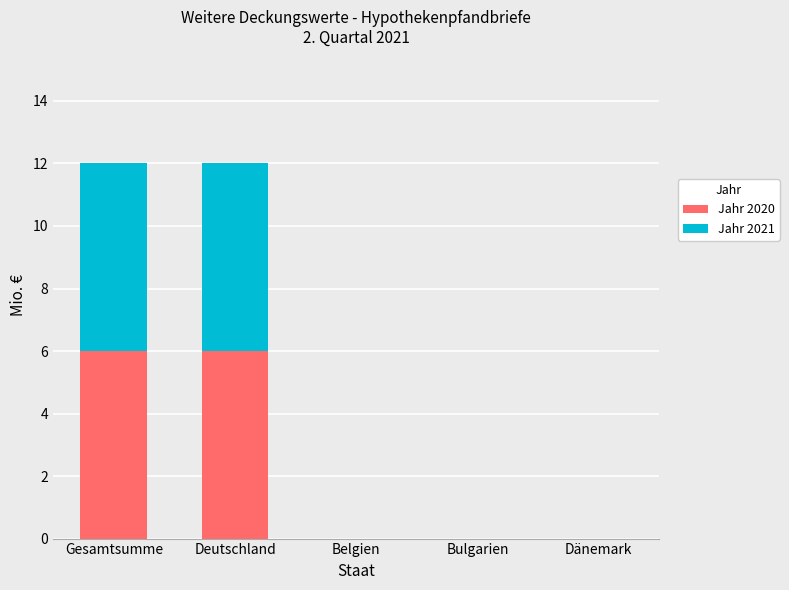

The value of Jahr 2020 at Bulgarien is 0. True or false?

True